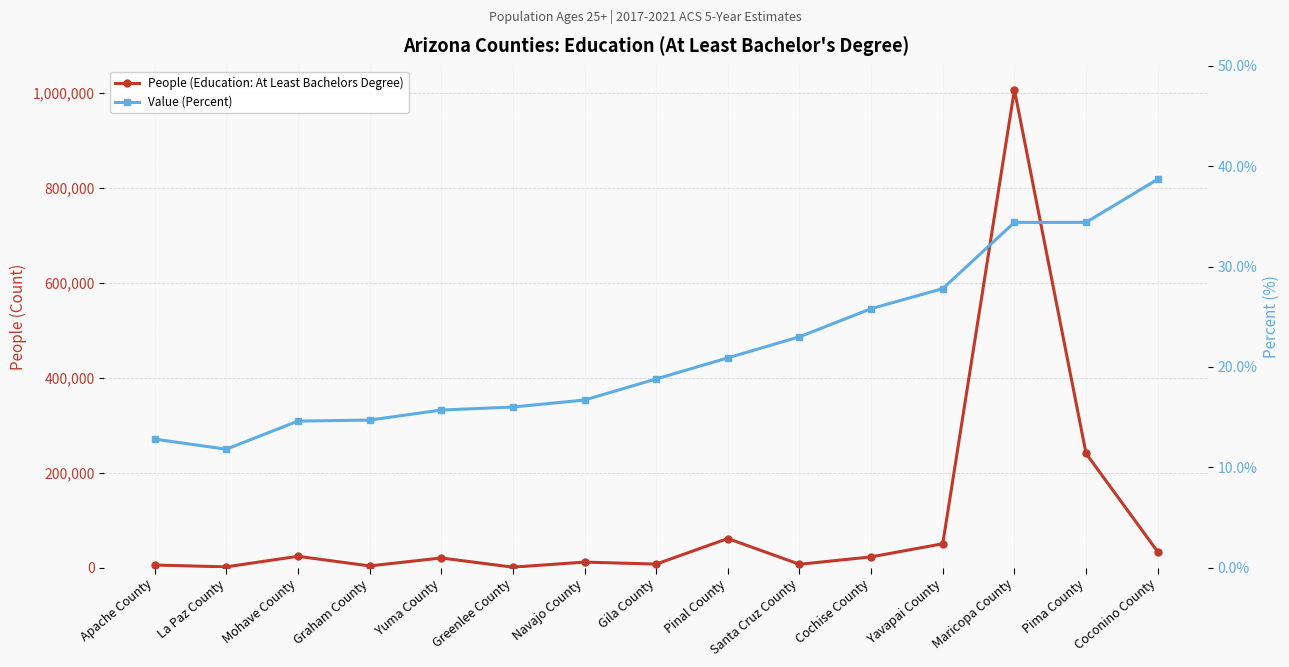

Where is the first local maximum for People (Education: At Least Bachelors Degree)?

Mohave County